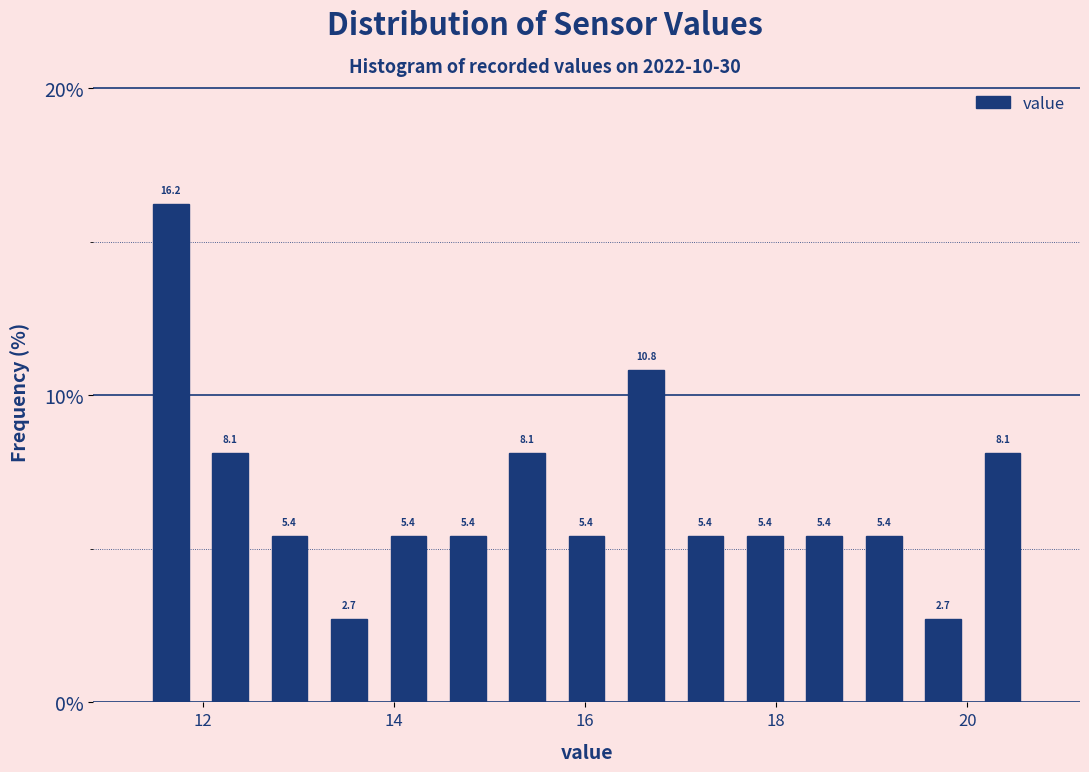

Around what value on the x-axis is the tallest bar? Give the approximate position of its centre, as read against the axis.

11.6